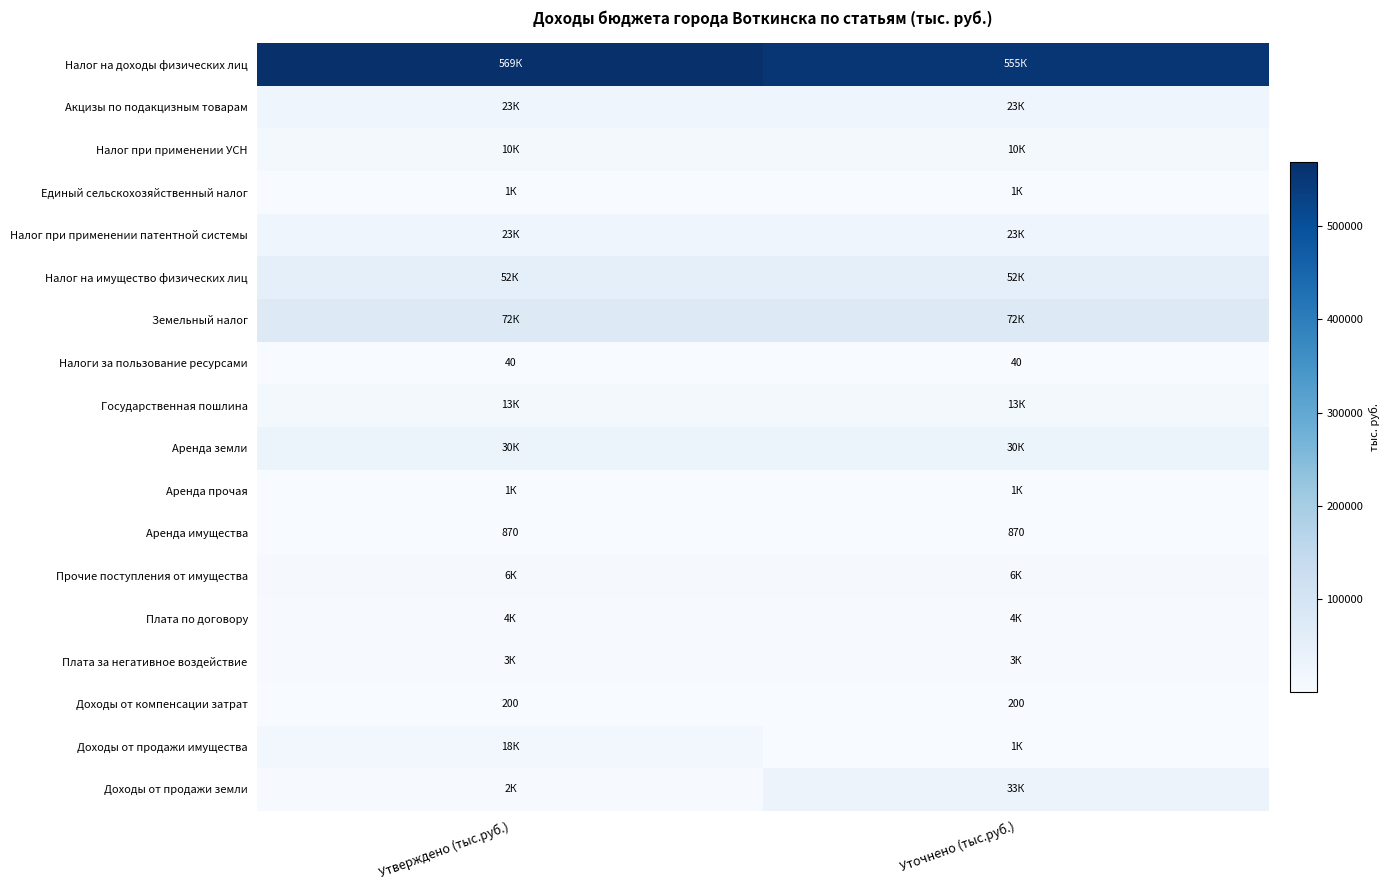

True or false: Налоги за пользование ресурсами has a value of 55.5 at Уточнено (тыс.руб.).

False